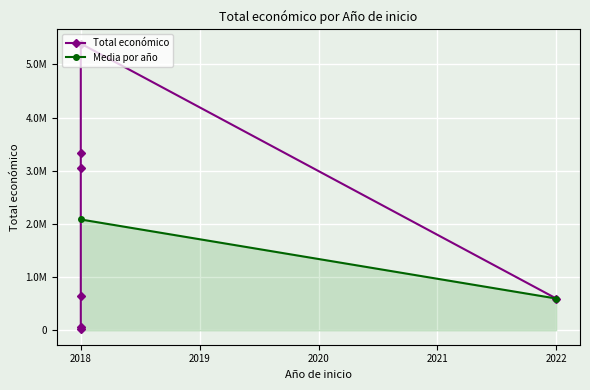

Where is the first local minimum?

2018